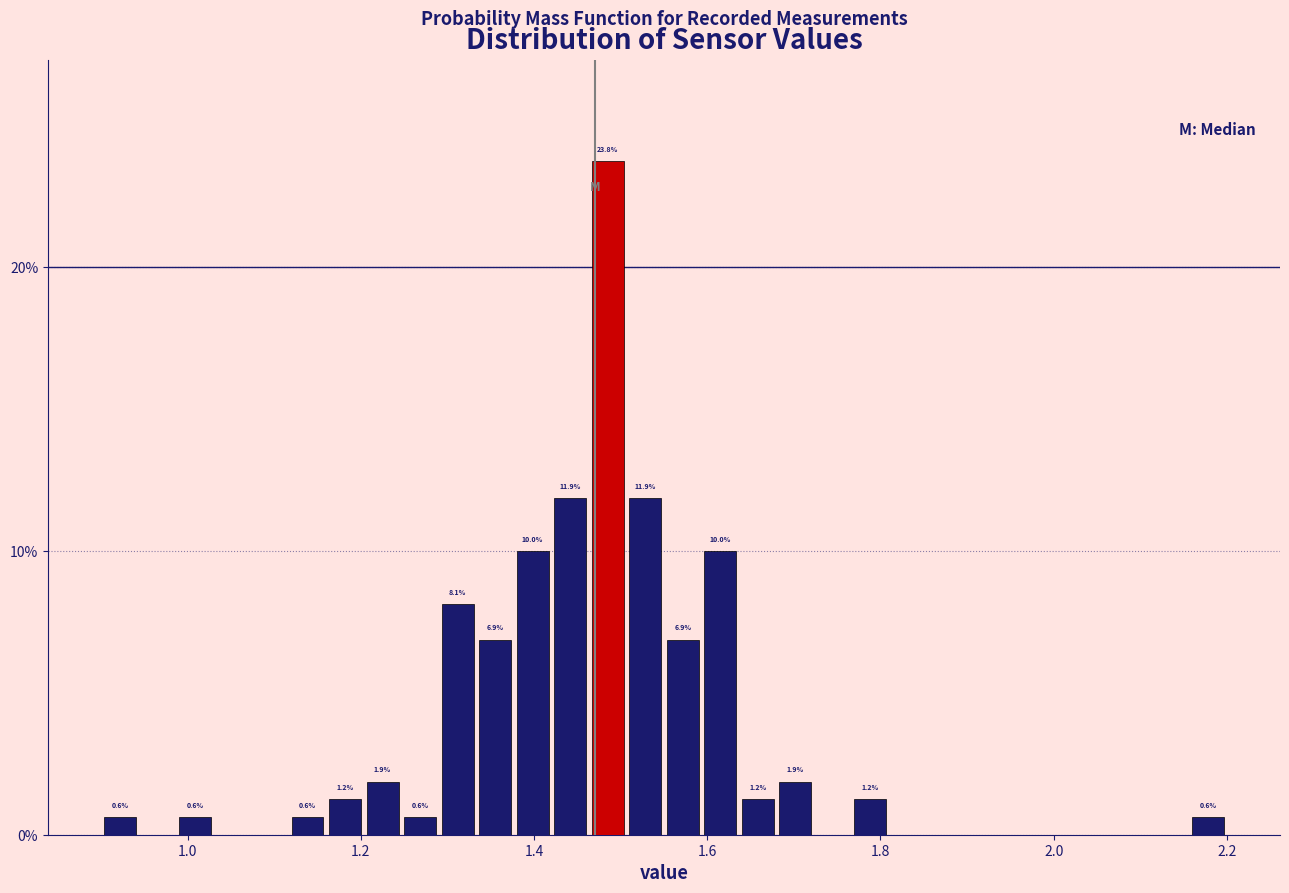

Around what value on the x-axis is the tallest bar? Give the approximate position of its centre, as read against the axis.

1.48